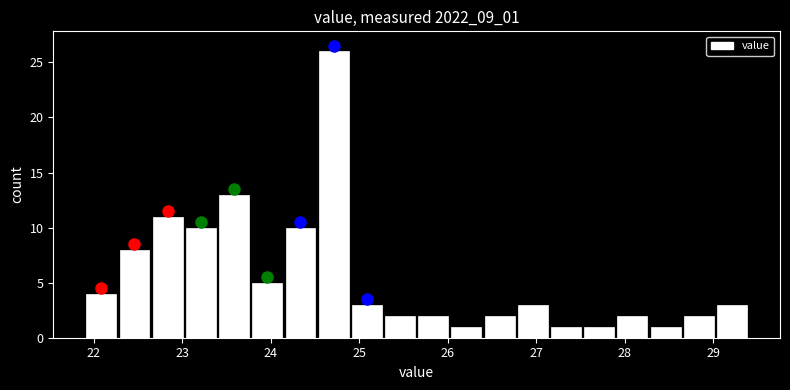

Read against the x-axis, roughly where is the centre of the tallest bar?

24.7